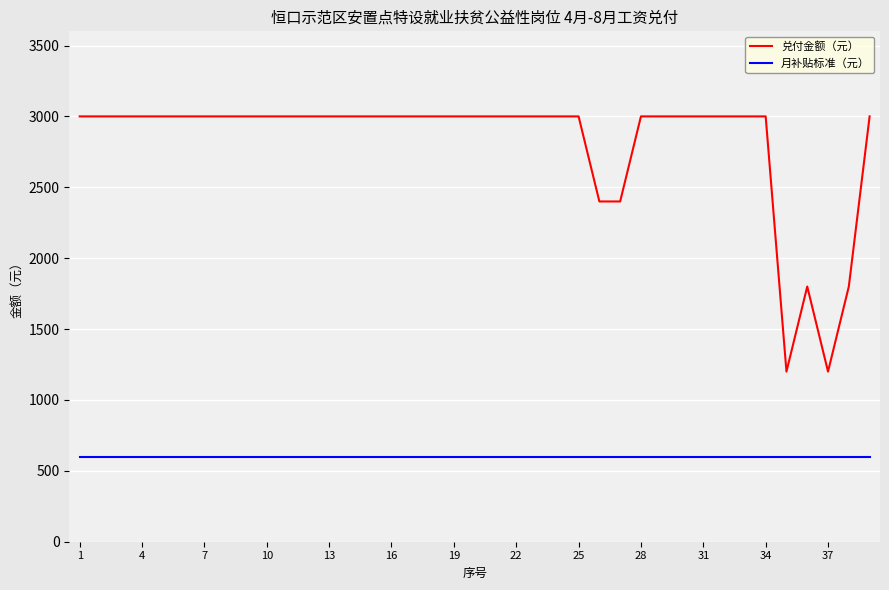

What is the maximum value for 月补贴标准（元）?

600